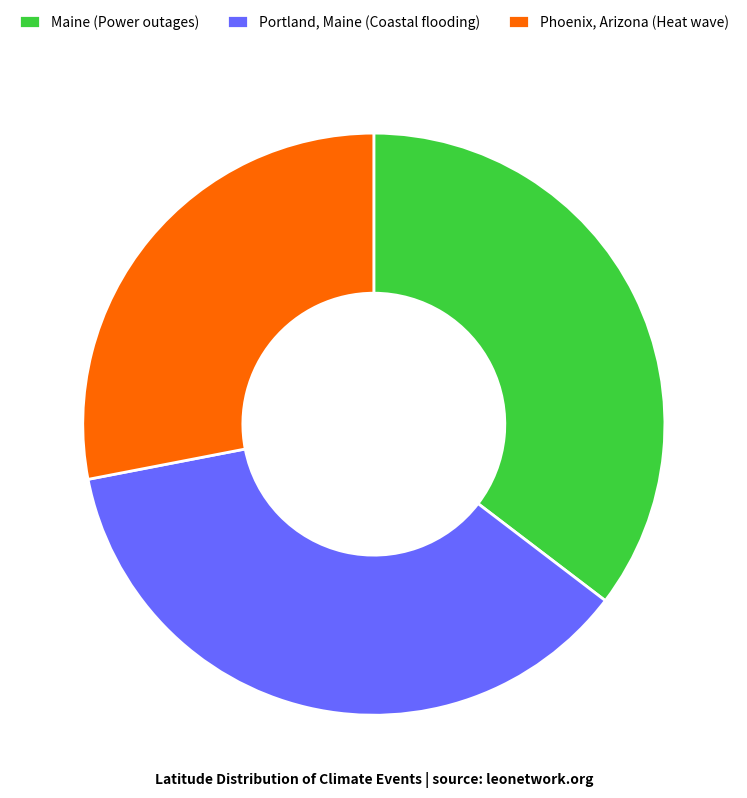

Does Phoenix, Arizona (Heat wave) account for over 50% of the chart?

No